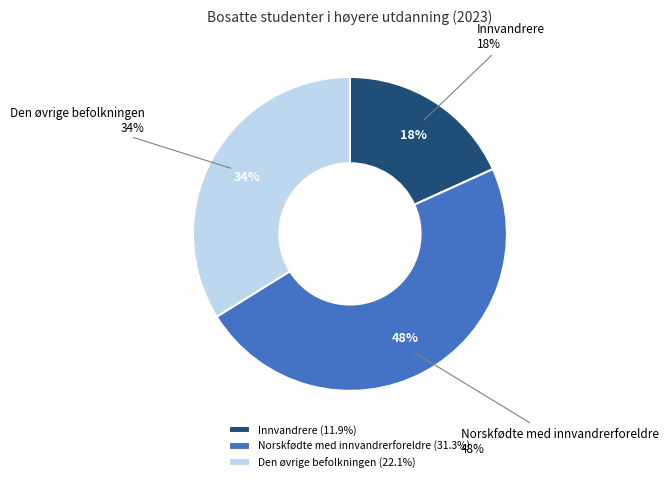

To the nearest percent, what is the average slice percentage?

33%